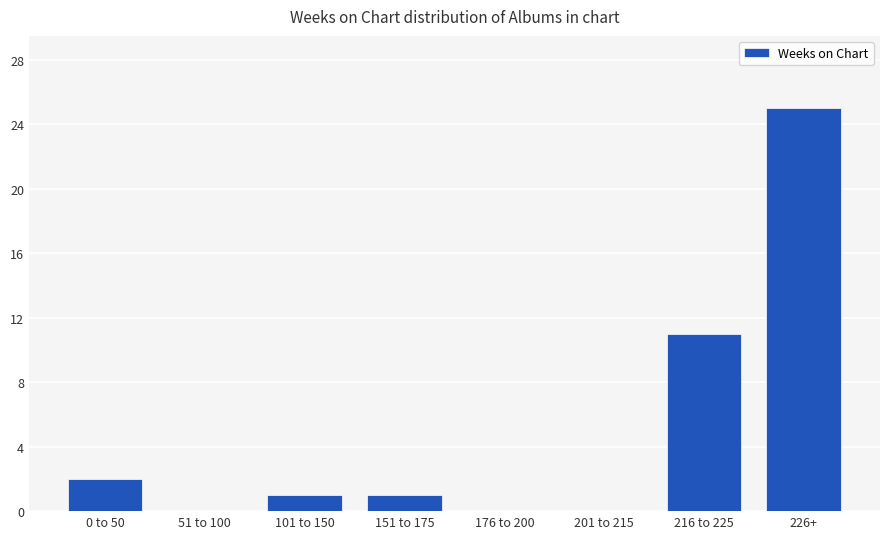

Reading right to left, transcribe all the data shown in this chart.

25	11	0	0	1	1	0	2